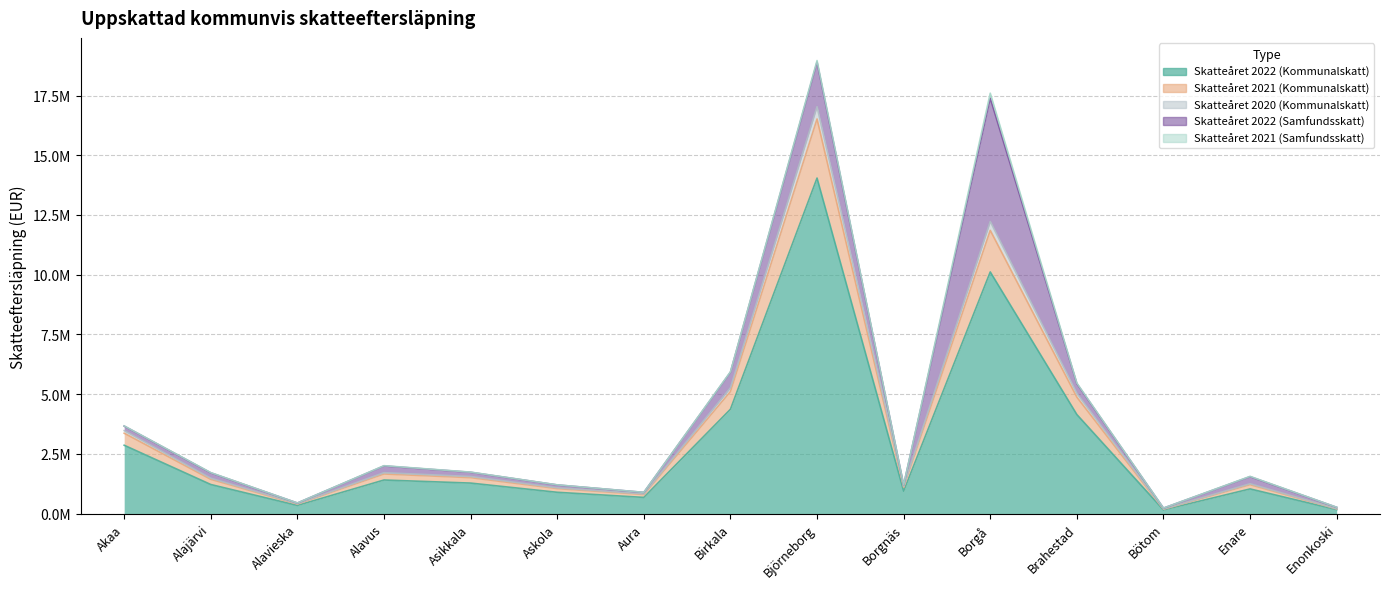

What is the label of the 9th point from the left?

Björneborg